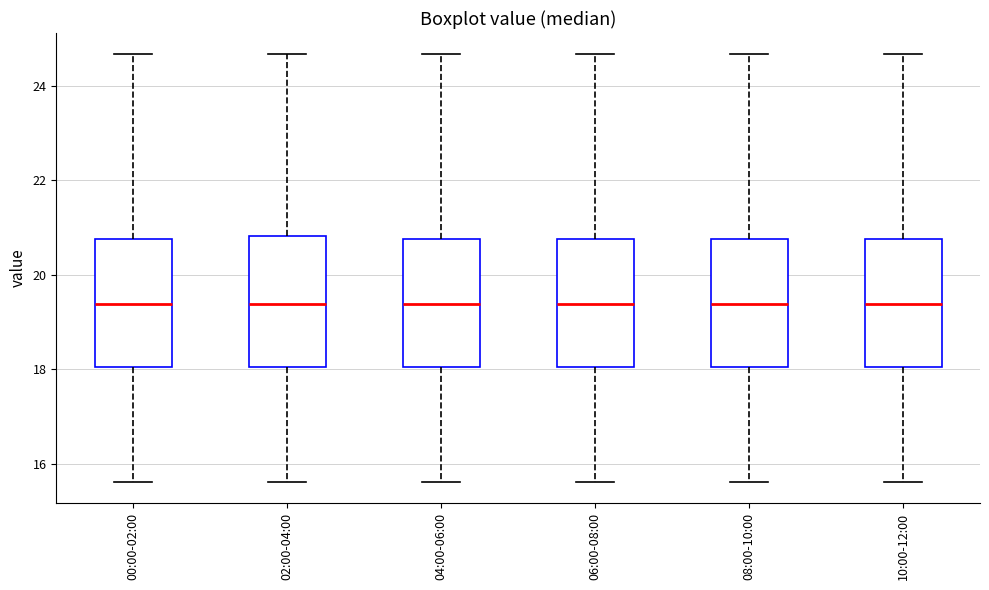

Where does the upper whisker of the box for 00:00-02:00 end on the y-axis? The values are not printed on the chart, so give them approximately, as read against the axis.

24.6